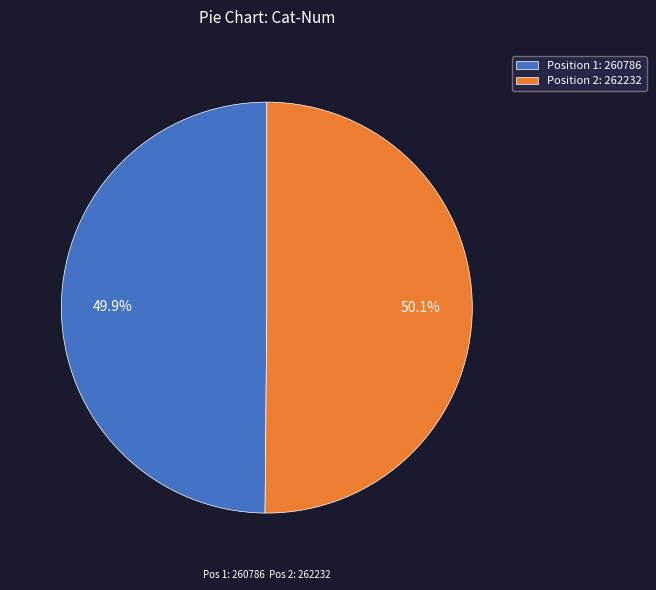

How many slices are in this pie chart?

2